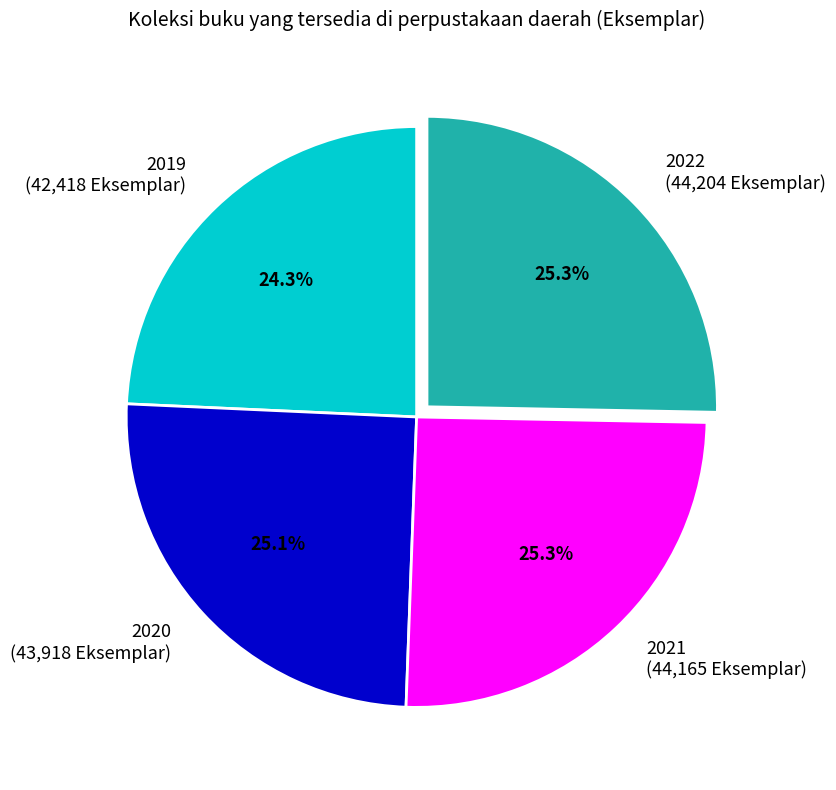

What is the ratio of the value at 2020 (43,918 Eksemplar) to the value at 2022 (44,204 Eksemplar)?

1.0